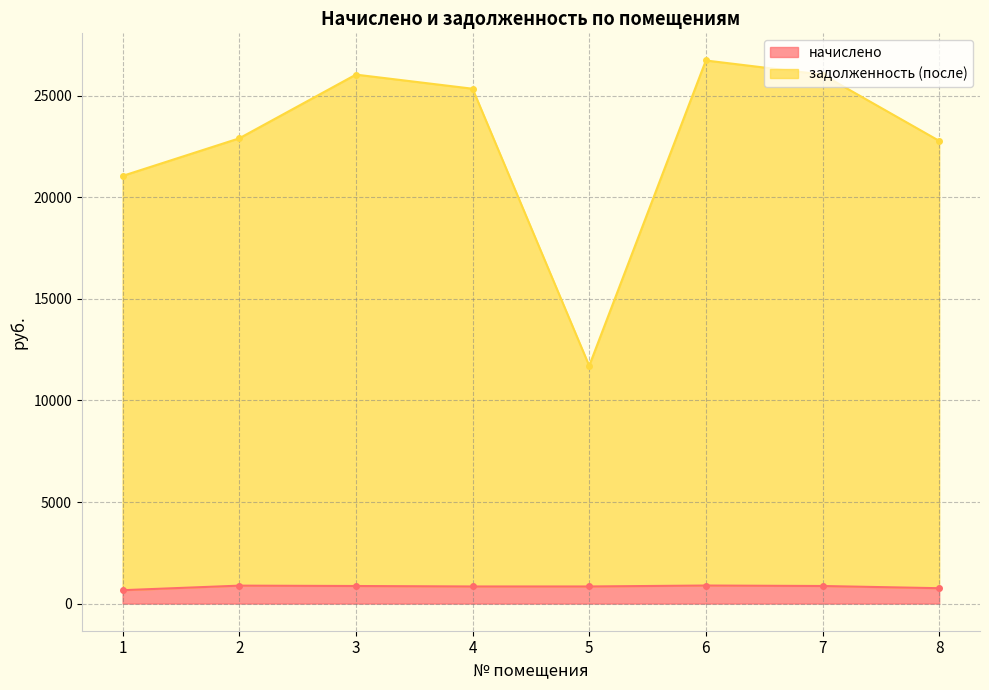

Reading left to right, transcribe all the data shown in this chart.

начислено: 1=658.9	2=882.7	3=864.9	4=841.8	5=841.8	6=888.0	7=864.9	8=756.6
задолженность (после): 1=21059.0	2=22909.0	3=26046.8	4=25351.5	5=11707.5	6=26742.0	7=26046.8	8=22784.1